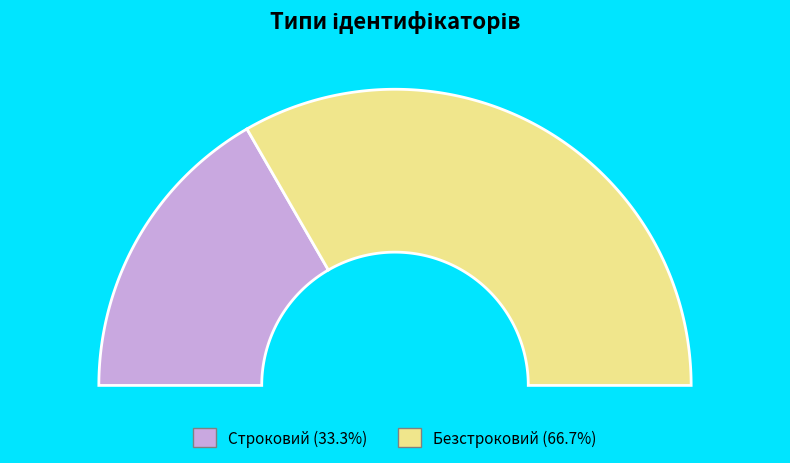

Combined, what portion of the pie is Строковий and Безстроковий?

100.0%